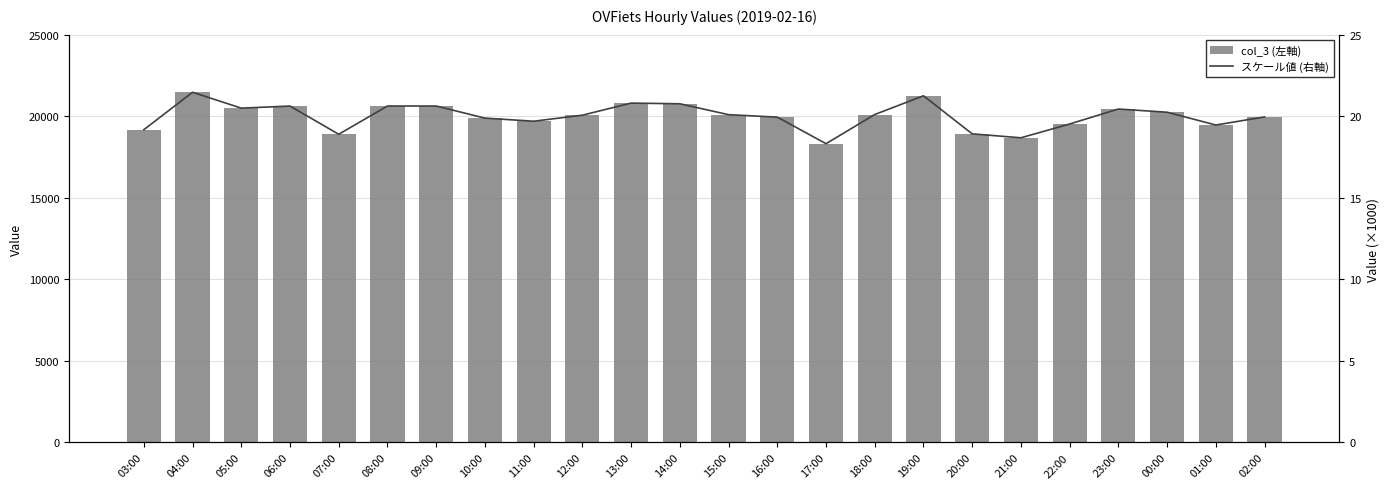

Which series has the largest total across all categories?

col_3 (左軸)